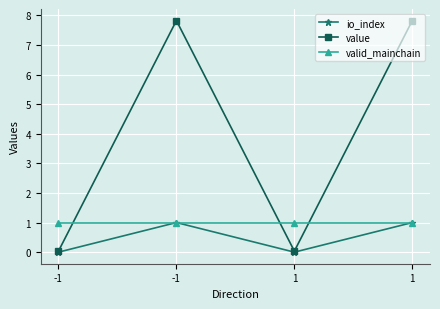

True or false: valid_mainchain has more than 2 points higher than both neighbors.

False